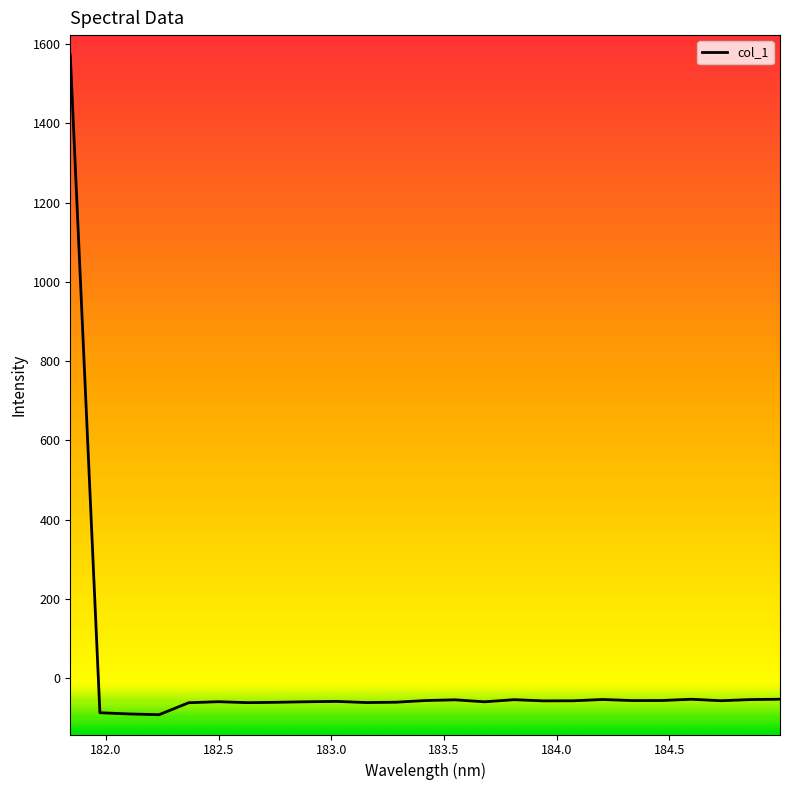

What is the minimum value shown in the chart?

-92.4